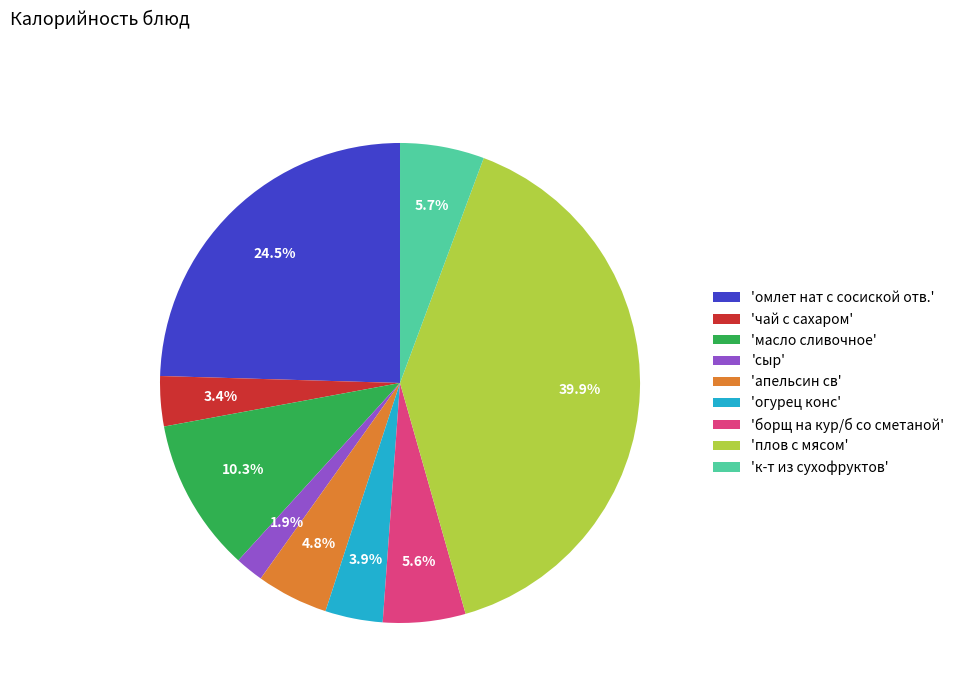

Which category has the biggest portion of the pie?

'плов с мясом'